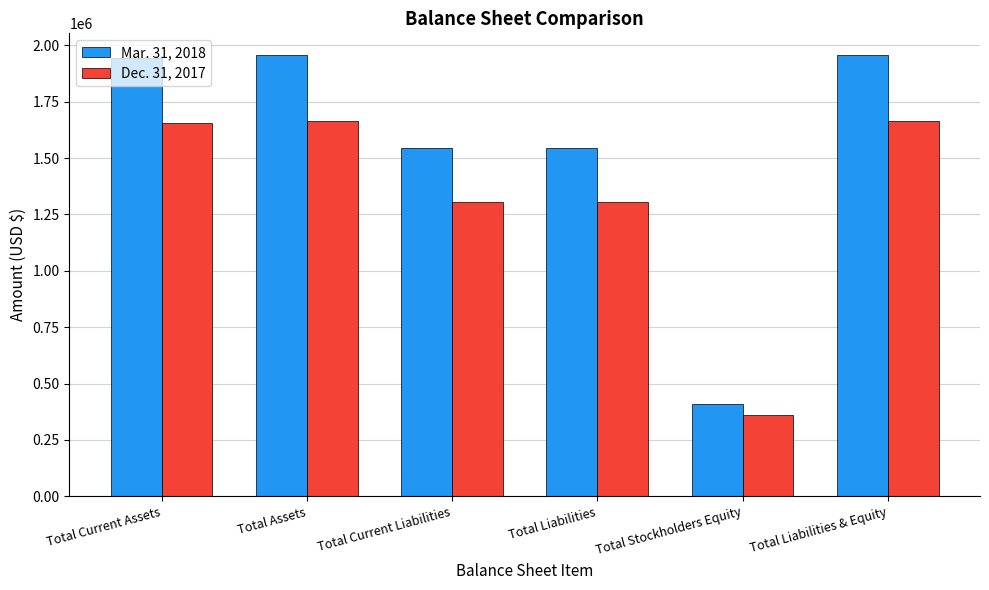

What is the difference between the highest and lowest values at Total Liabilities?

239531